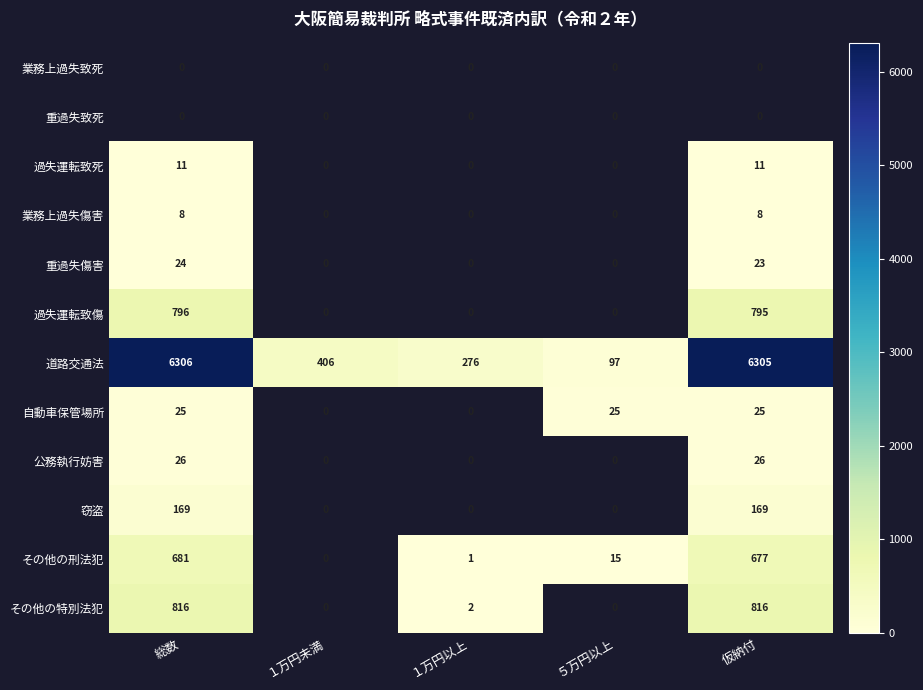

The 業務上過失傷害 series shows 8 at 総数. True or false?

True